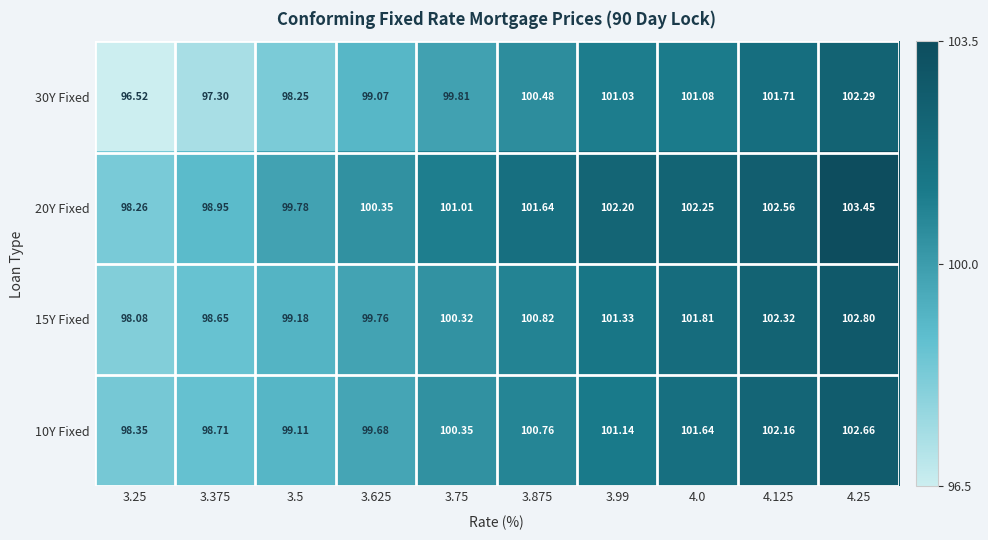

Which series changed the most between 3.99 and 4.25?

10Y Fixed